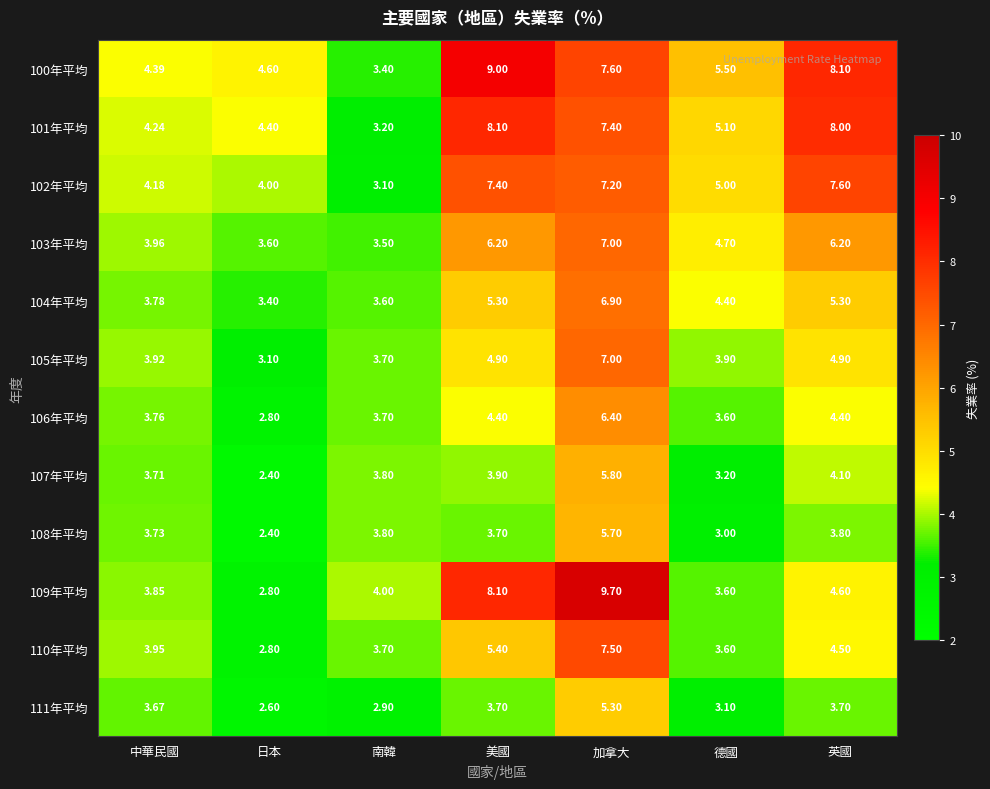

Where does the 104年平均 series first go above 4?

美國